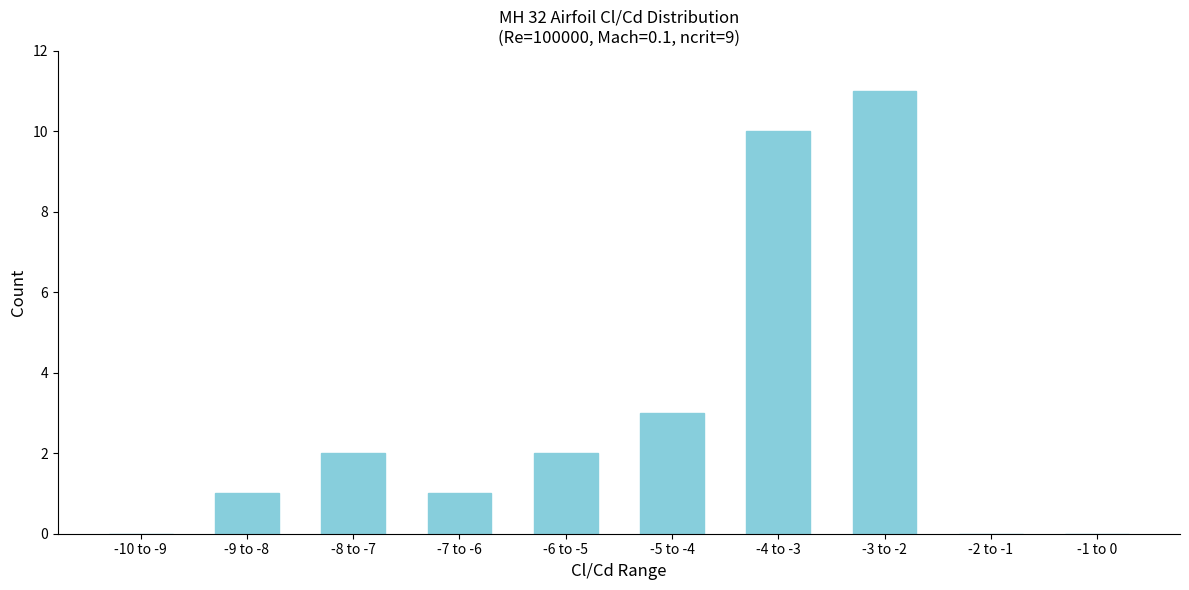

Reading left to right, extract all data points from this chart.

-10 to -9=0	-9 to -8=1	-8 to -7=2	-7 to -6=1	-6 to -5=2	-5 to -4=3	-4 to -3=10	-3 to -2=11	-2 to -1=0	-1 to 0=0